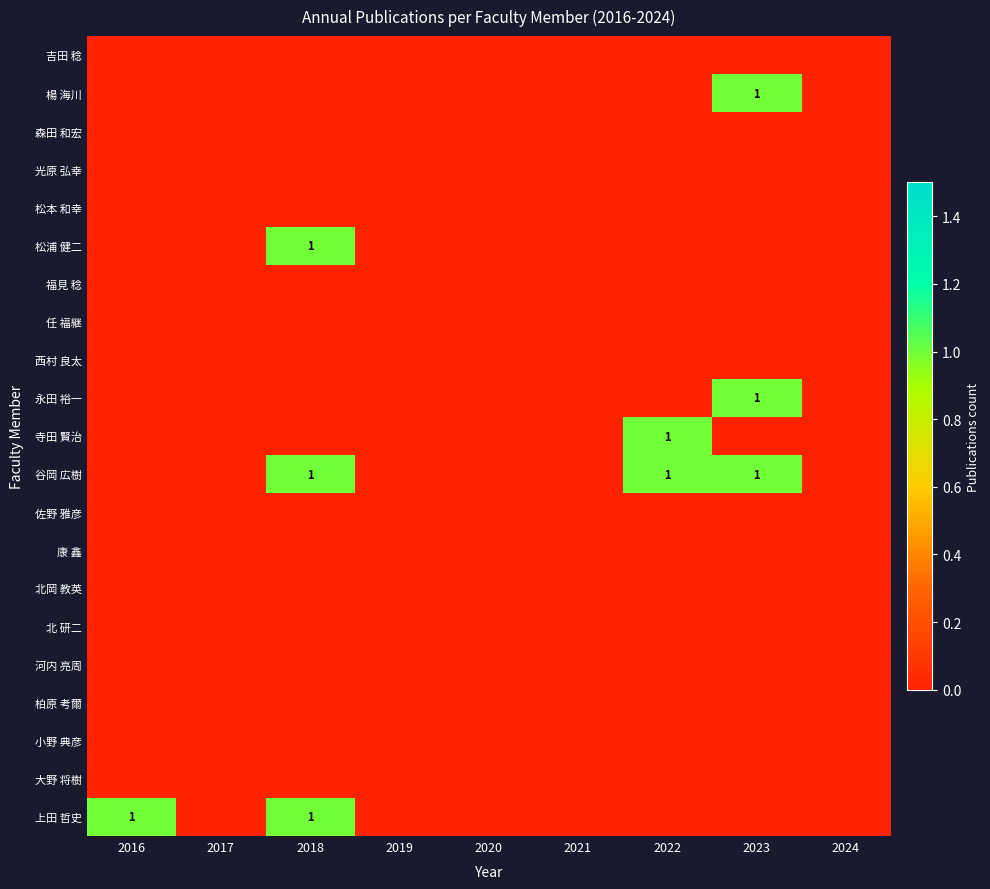

Rank the series by their maximum value, from lowest to highest.

大野 将樹, 小野 典彦, 柏原 考爾, 河内 亮周, 北 研二, 北岡 教英, 康 鑫, 佐野 雅彦, 西村 良太, 任 福継, 福見 稔, 松本 和幸, 光原 弘幸, 森田 和宏, 吉田 稔, 上田 哲史, 谷岡 広樹, 寺田 賢治, 永田 裕一, 松浦 健二, 楊 海川